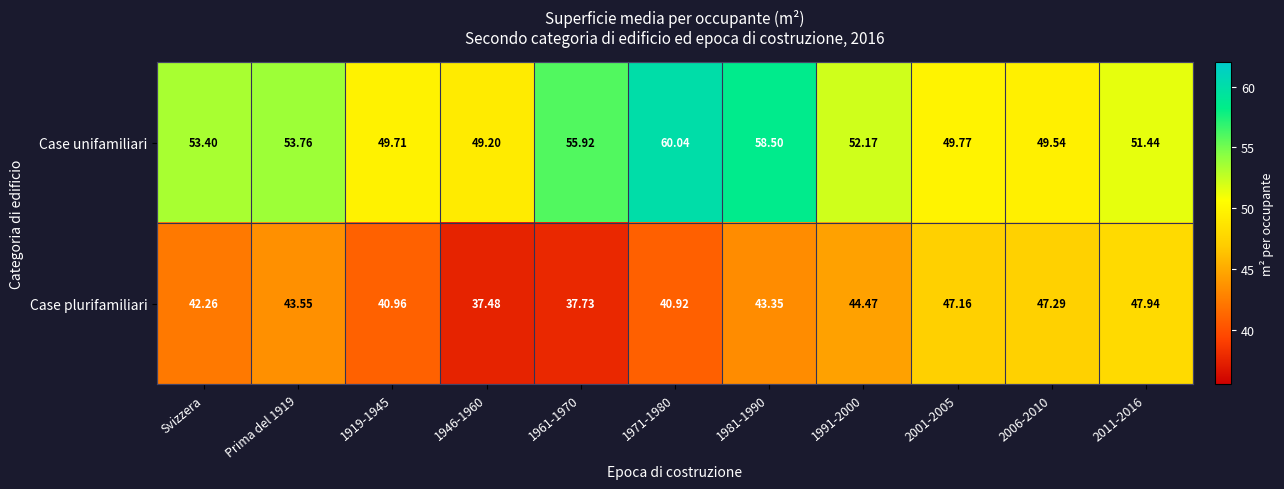

Is the value of Case plurifamiliari at Svizzera greater than the value of Case unifamiliari at Prima del 1919?

No